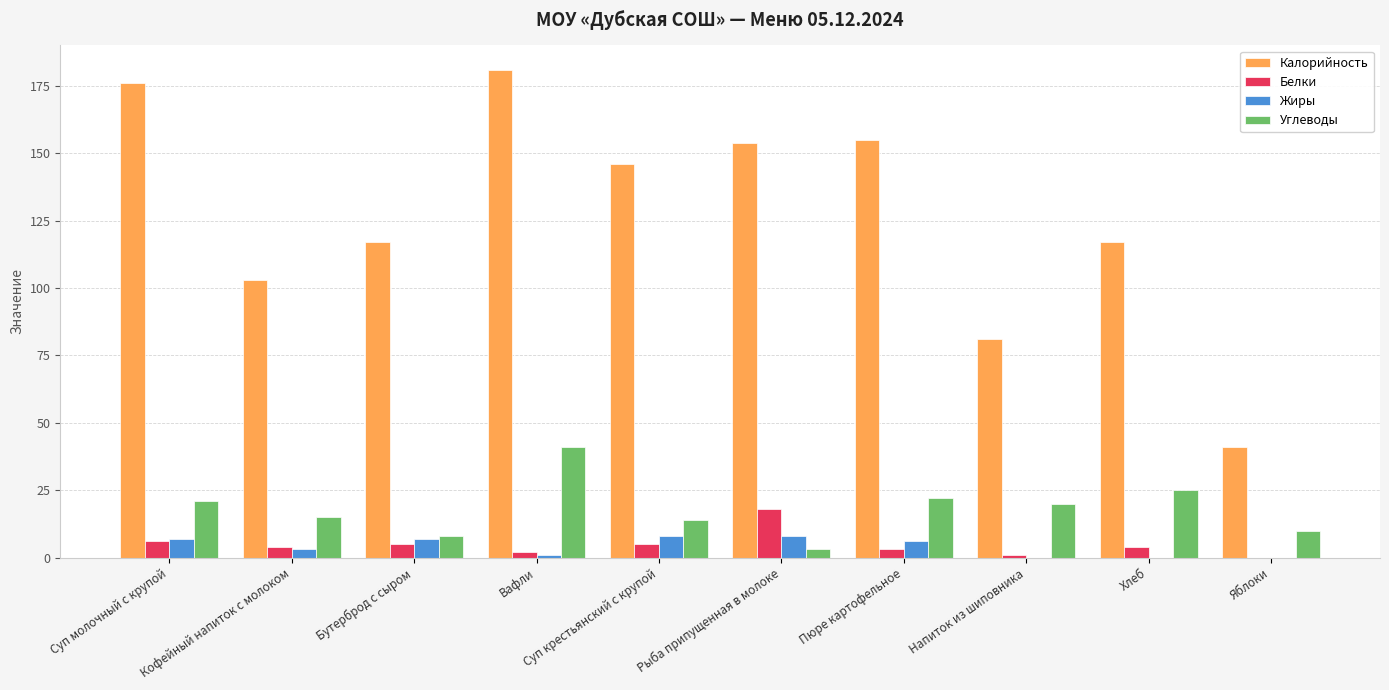

True or false: Калорийность has a value of 154 at Кофейный напиток с молоком.

False